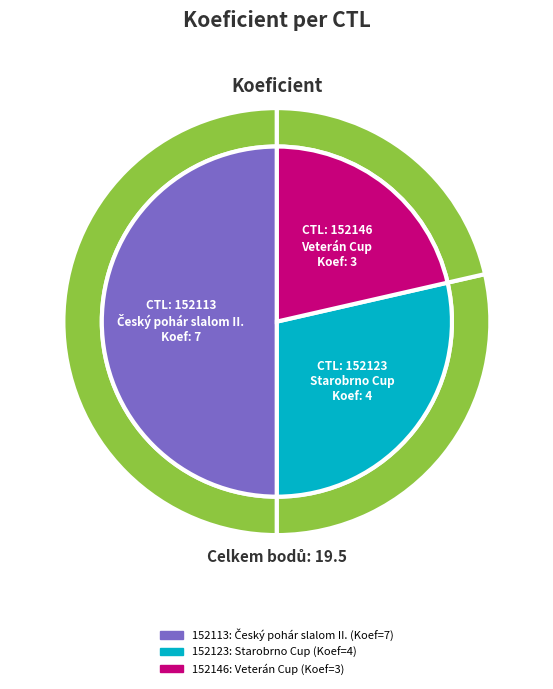

To the nearest percent, what is the difference between the largest and smallest slice percentages?

29%